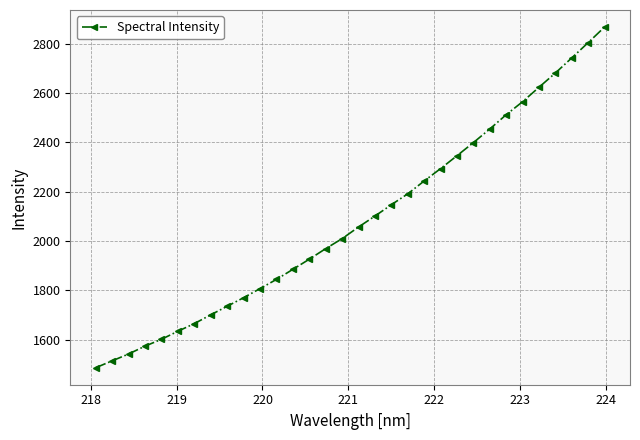

What is the smallest value displayed?

1486.4